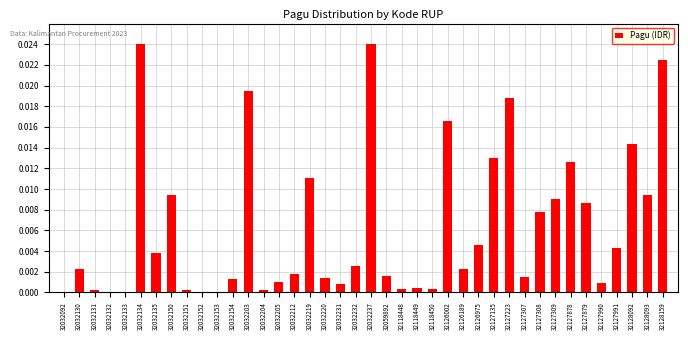

The chart shows a value of 0.0 at 32032152. True or false?

True